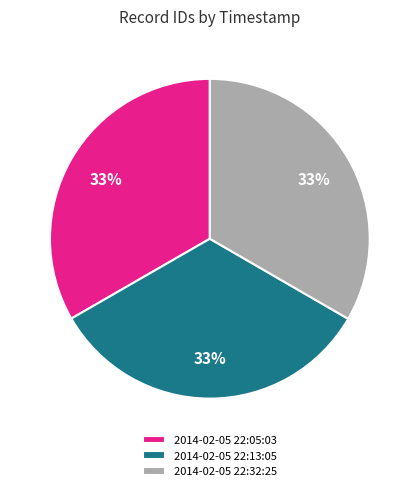

Is the sum of 2014-02-05 22:13:05 and 2014-02-05 22:32:25 greater than half?

Yes